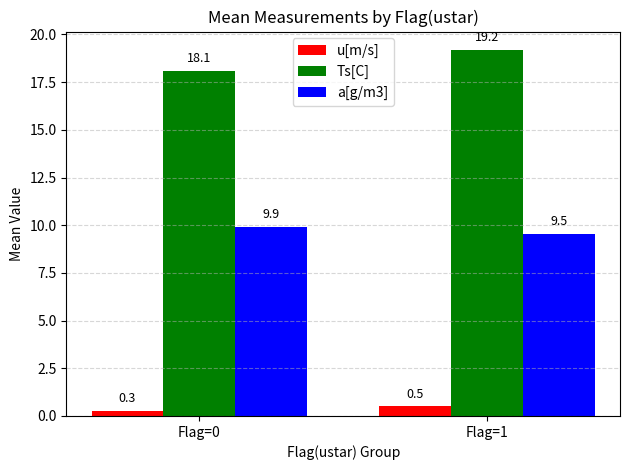

How many bars are there in total?

6